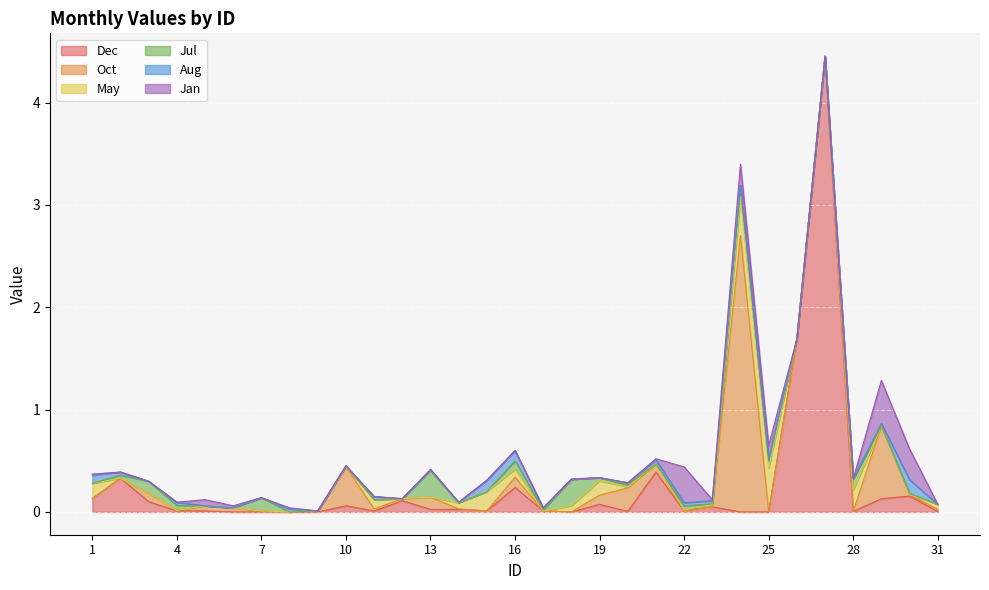

How many intersections are there between Jan and Dec?

7